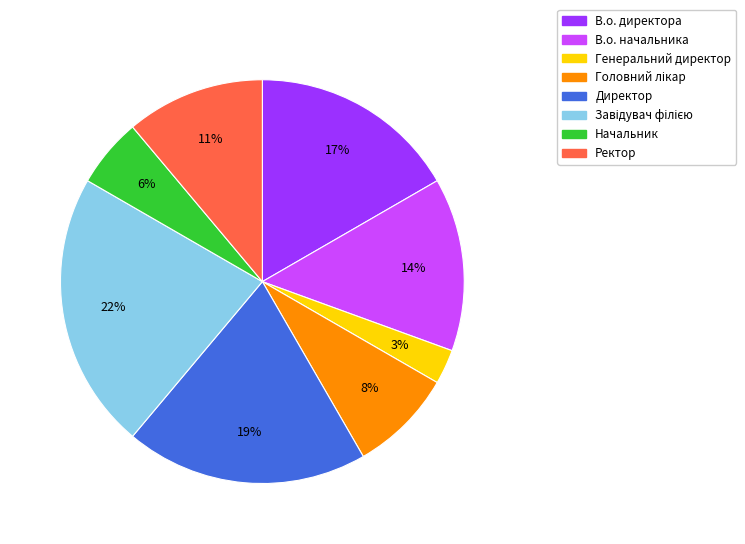

To the nearest percent, what is the average slice percentage?

12%